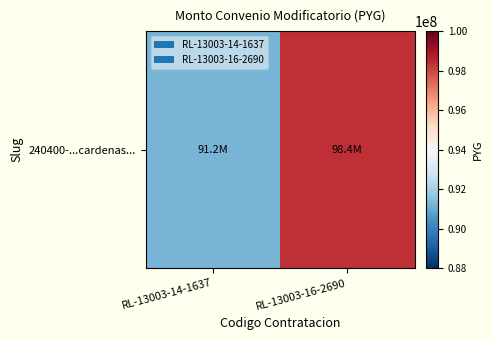

Which label corresponds to the smallest value in the chart?

RL-13003-14-1637